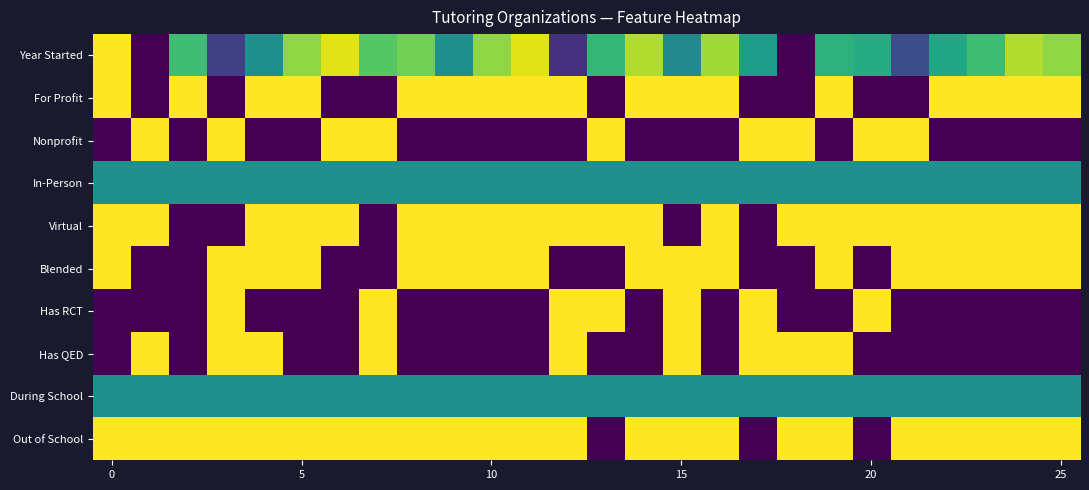

Reading right to left, transcribe all the data shown in this chart.

Year Started: 0.8	0.9	0.7	0.6	0.2	0.6	0.6	0.0	0.5	0.9	0.5	0.9	0.7	0.1	1.0	0.8	0.5	0.8	0.7	1.0	0.8	0.5	0.2	0.7	0.0	1.0
For Profit: 1.0	1.0	1.0	1.0	0.0	0.0	1.0	0.0	0.0	1.0	1.0	1.0	0.0	1.0	1.0	1.0	1.0	1.0	0.0	0.0	1.0	1.0	0.0	1.0	0.0	1.0
Nonprofit: 0.0	0.0	0.0	0.0	1.0	1.0	0.0	1.0	1.0	0.0	0.0	0.0	1.0	0.0	0.0	0.0	0.0	0.0	1.0	1.0	0.0	0.0	1.0	0.0	1.0	0.0
In-Person: 0.5	0.5	0.5	0.5	0.5	0.5	0.5	0.5	0.5	0.5	0.5	0.5	0.5	0.5	0.5	0.5	0.5	0.5	0.5	0.5	0.5	0.5	0.5	0.5	0.5	0.5
Virtual: 1.0	1.0	1.0	1.0	1.0	1.0	1.0	1.0	0.0	1.0	0.0	1.0	1.0	1.0	1.0	1.0	1.0	1.0	0.0	1.0	1.0	1.0	0.0	0.0	1.0	1.0
Blended: 1.0	1.0	1.0	1.0	1.0	0.0	1.0	0.0	0.0	1.0	1.0	1.0	0.0	0.0	1.0	1.0	1.0	1.0	0.0	0.0	1.0	1.0	1.0	0.0	0.0	1.0
Has RCT: 0.0	0.0	0.0	0.0	0.0	1.0	0.0	0.0	1.0	0.0	1.0	0.0	1.0	1.0	0.0	0.0	0.0	0.0	1.0	0.0	0.0	0.0	1.0	0.0	0.0	0.0
Has QED: 0.0	0.0	0.0	0.0	0.0	0.0	1.0	1.0	1.0	0.0	1.0	0.0	0.0	1.0	0.0	0.0	0.0	0.0	1.0	0.0	0.0	1.0	1.0	0.0	1.0	0.0
During School: 0.5	0.5	0.5	0.5	0.5	0.5	0.5	0.5	0.5	0.5	0.5	0.5	0.5	0.5	0.5	0.5	0.5	0.5	0.5	0.5	0.5	0.5	0.5	0.5	0.5	0.5
Out of School: 1.0	1.0	1.0	1.0	1.0	0.0	1.0	1.0	0.0	1.0	1.0	1.0	0.0	1.0	1.0	1.0	1.0	1.0	1.0	1.0	1.0	1.0	1.0	1.0	1.0	1.0